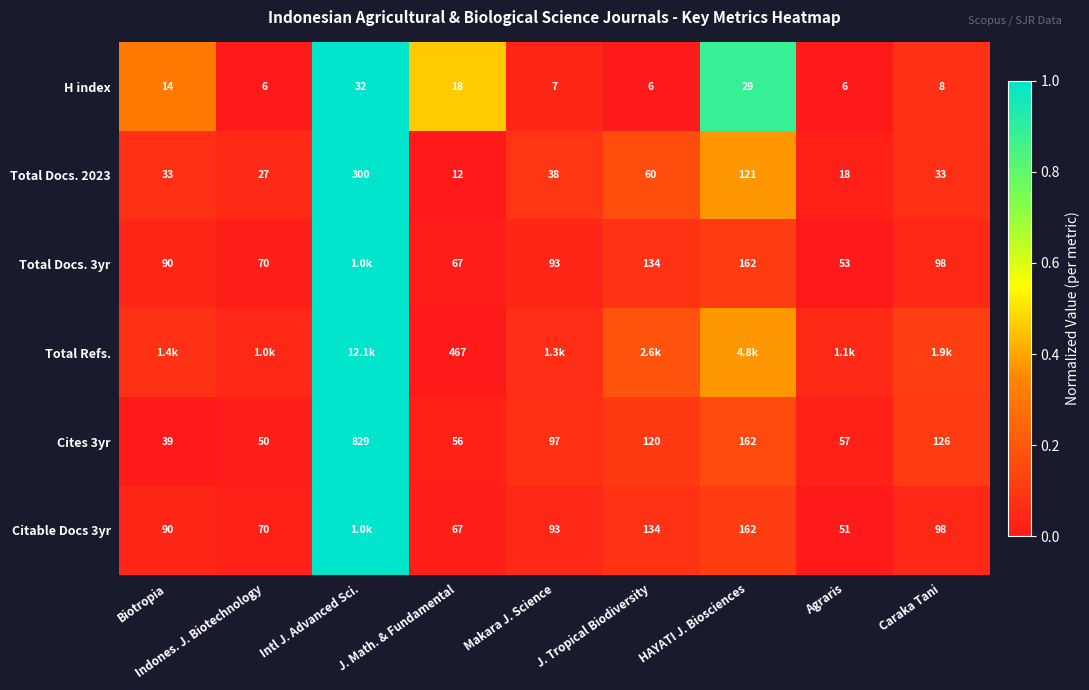

Is the value of Total Docs. 3yr at Biotropia greater than the value of Citable Docs 3yr at Caraka Tani?

No